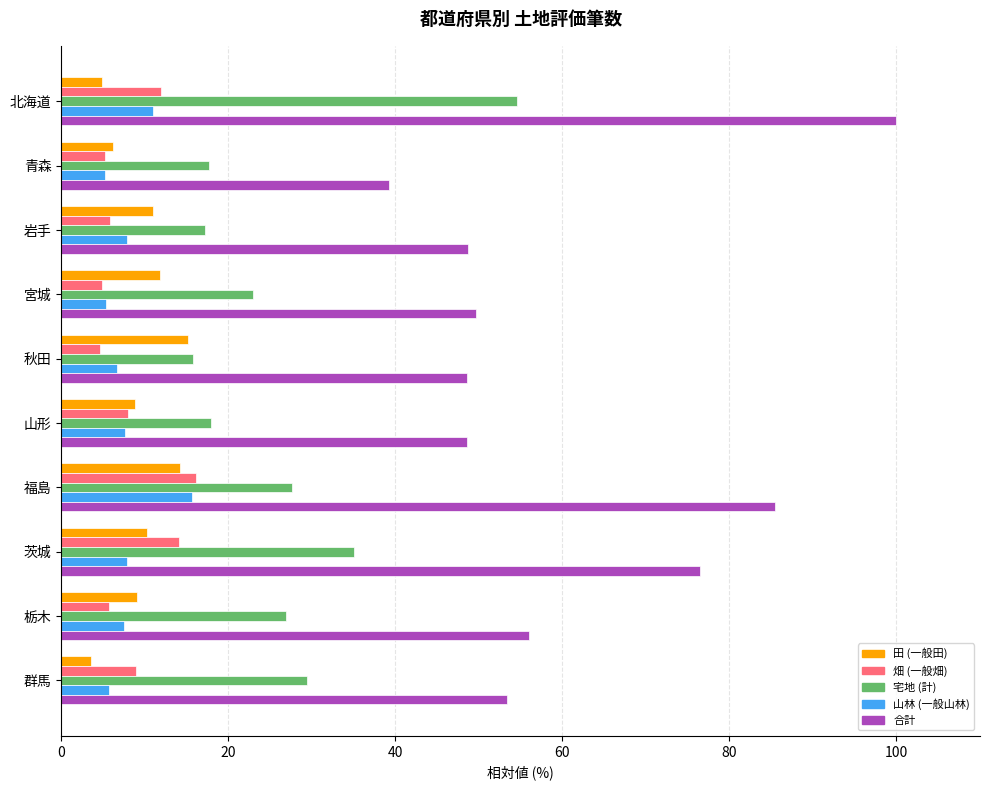

Which category has the lowest value across all series?

群馬